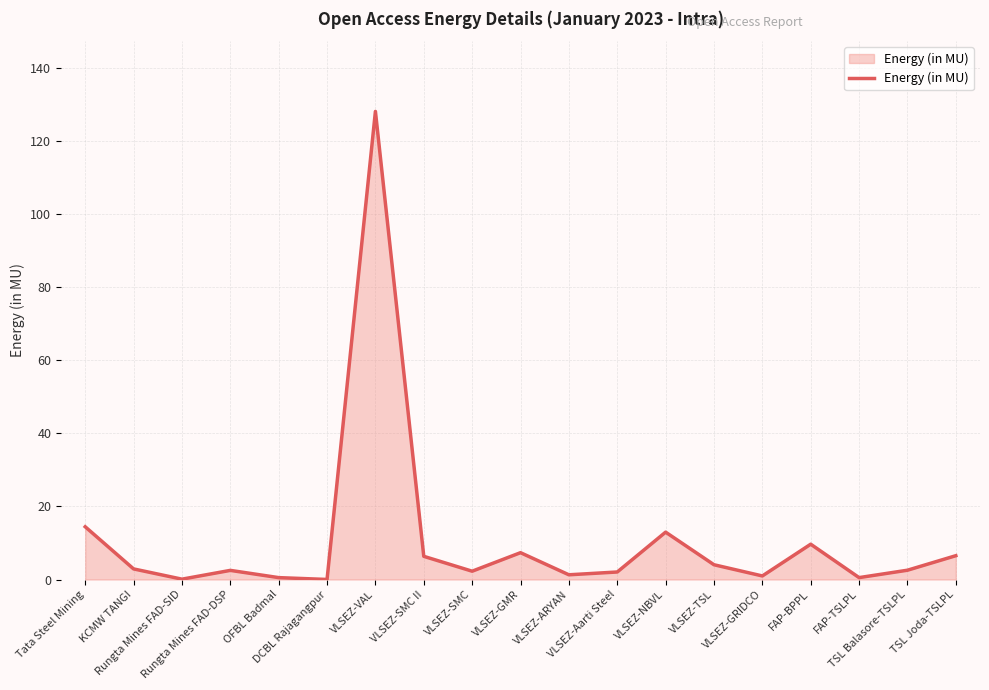

What is the maximum value shown in the chart?

128.1